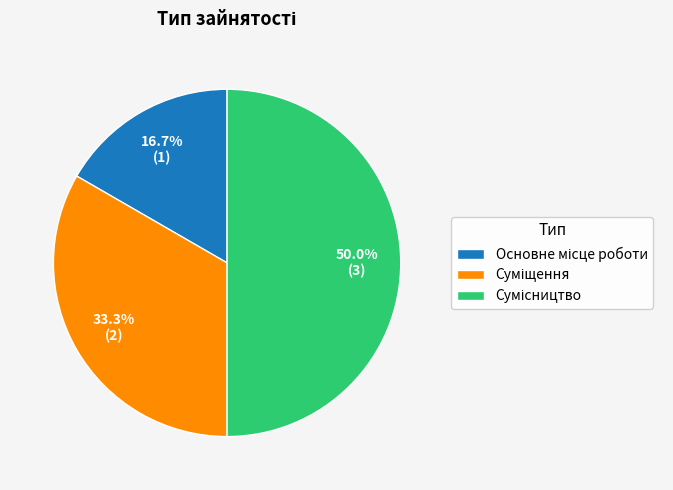

Rank the categories by value from lowest to highest.

Основне місце роботи, Суміщення, Сумісництво